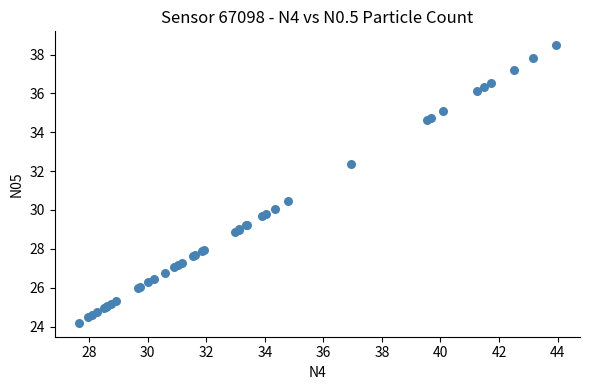

What Y value in the scatter plot is closest to 31?

30.5